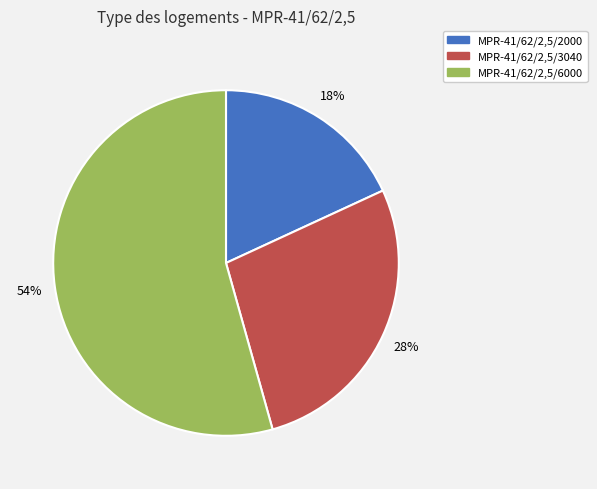

What is the largest slice in the pie chart?

MPR-41/62/2,5/6000